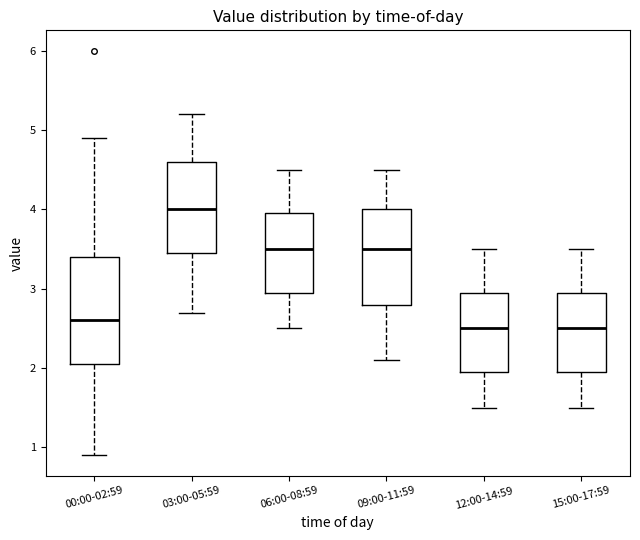

Where does the median line of the box for 15:00-17:59 sit on the y-axis? The values are not printed on the chart, so give them approximately, as read against the axis.

2.5